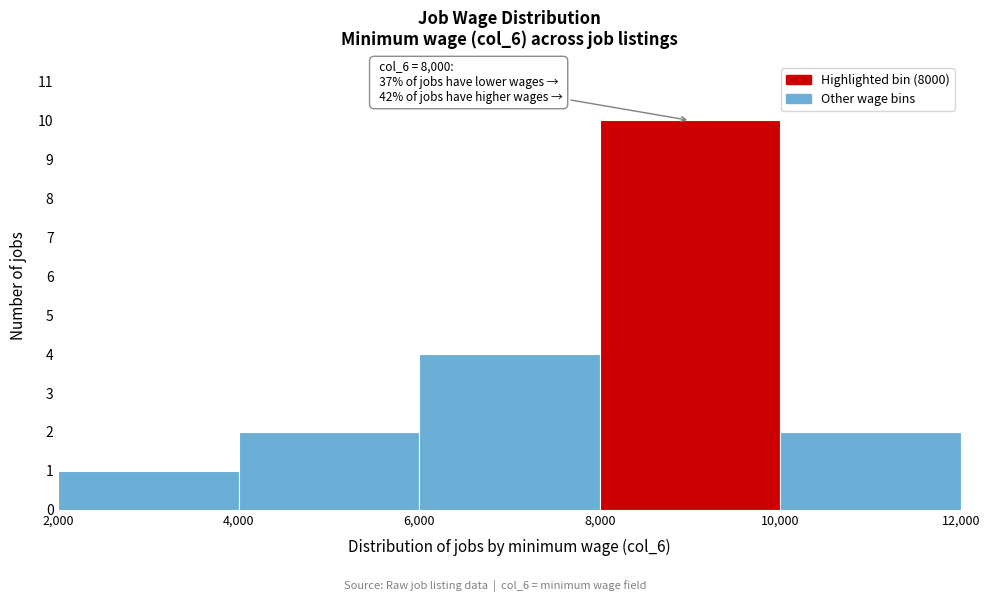

Which range on the x-axis has the tallest bar?

8,000 to 10,000